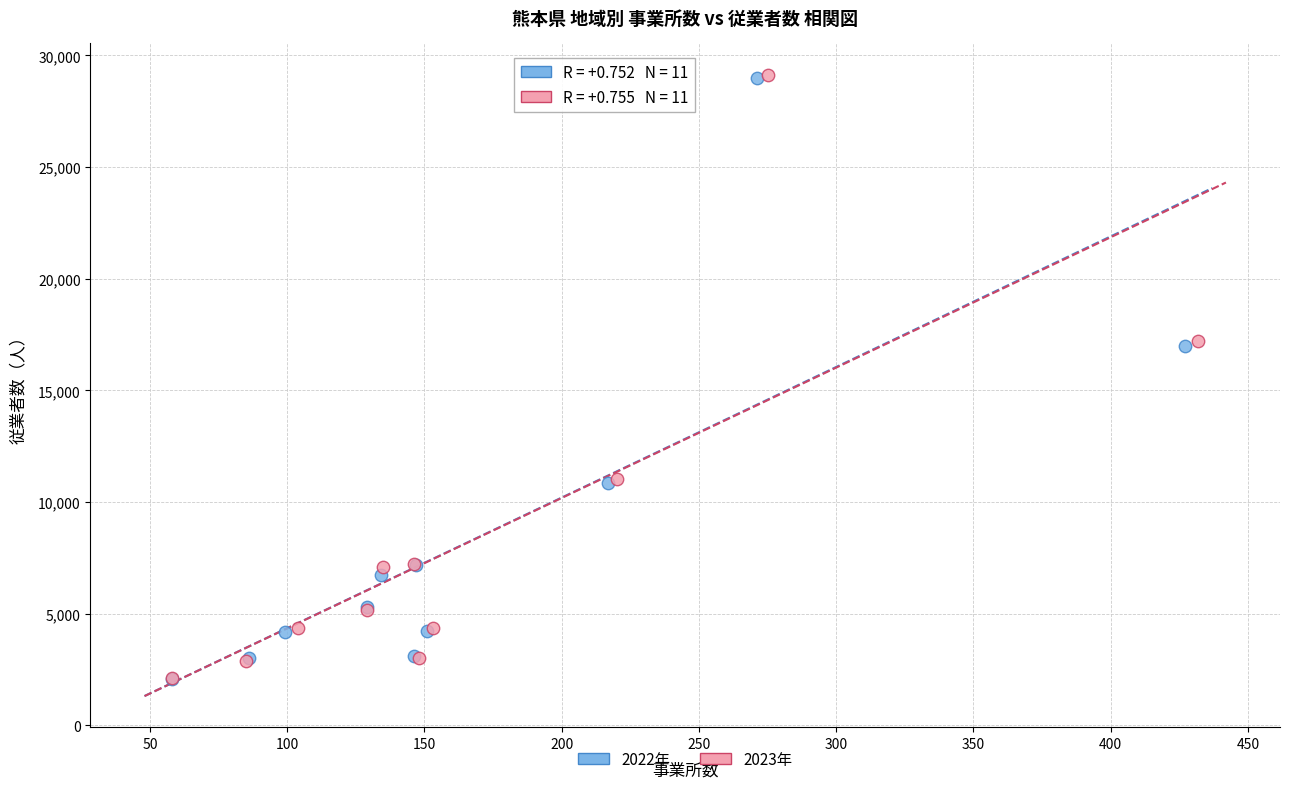

Which series has the largest Y range (max minus min)?

2023年